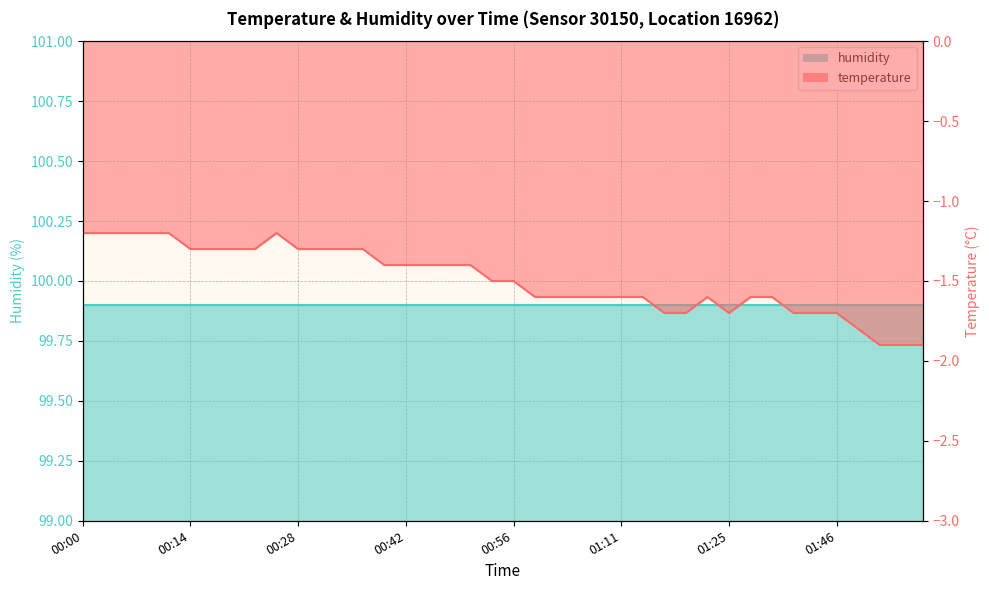

Which label corresponds to the largest value in the chart?

00:00